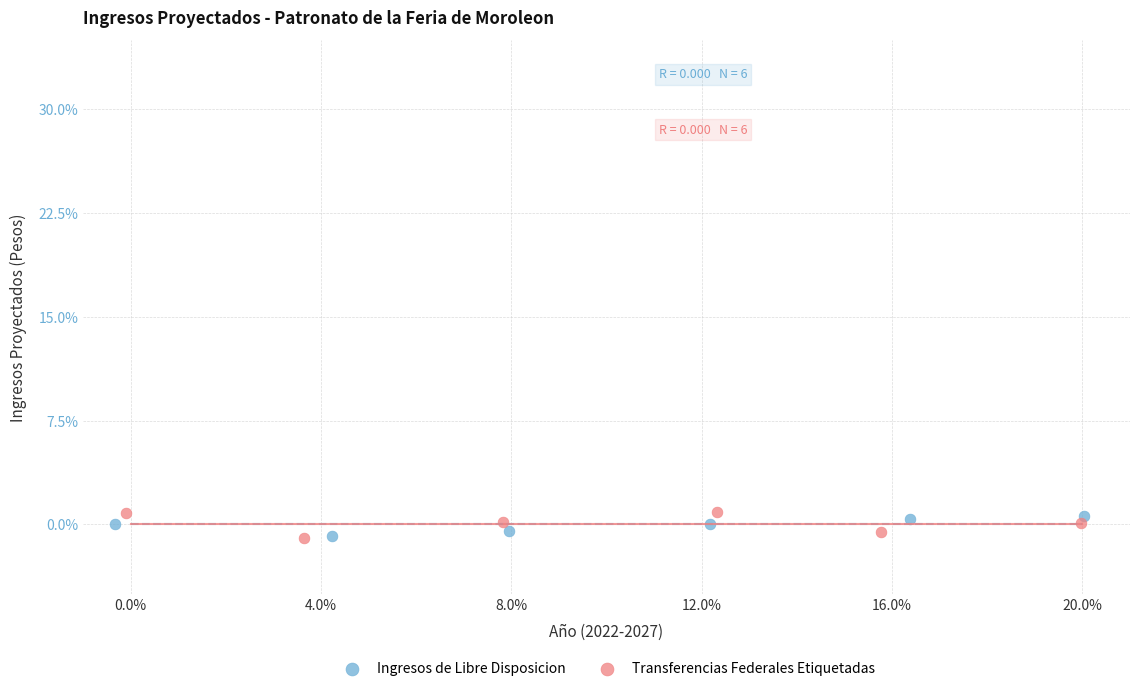

What are all the series names shown in the legend?

Ingresos de Libre Disposicion, Transferencias Federales Etiquetadas